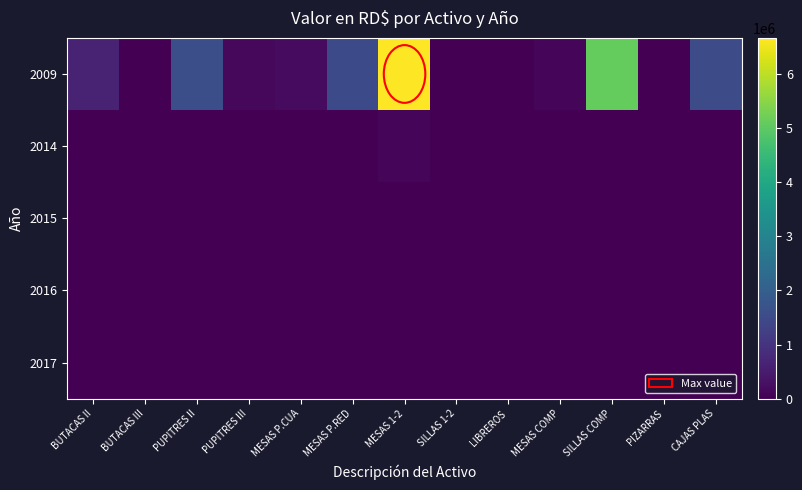

At SILLAS COMP, list the series in order from largest to smallest.

2009, 2014, 2015, 2016, 2017